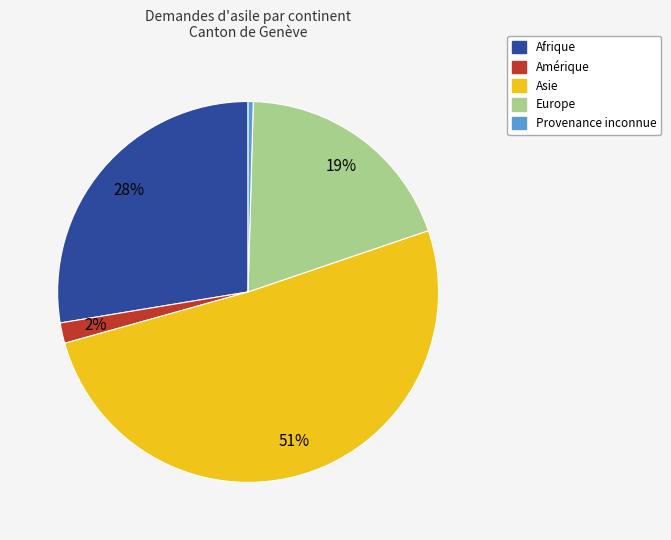

To the nearest percent, what is the average slice percentage?

20%